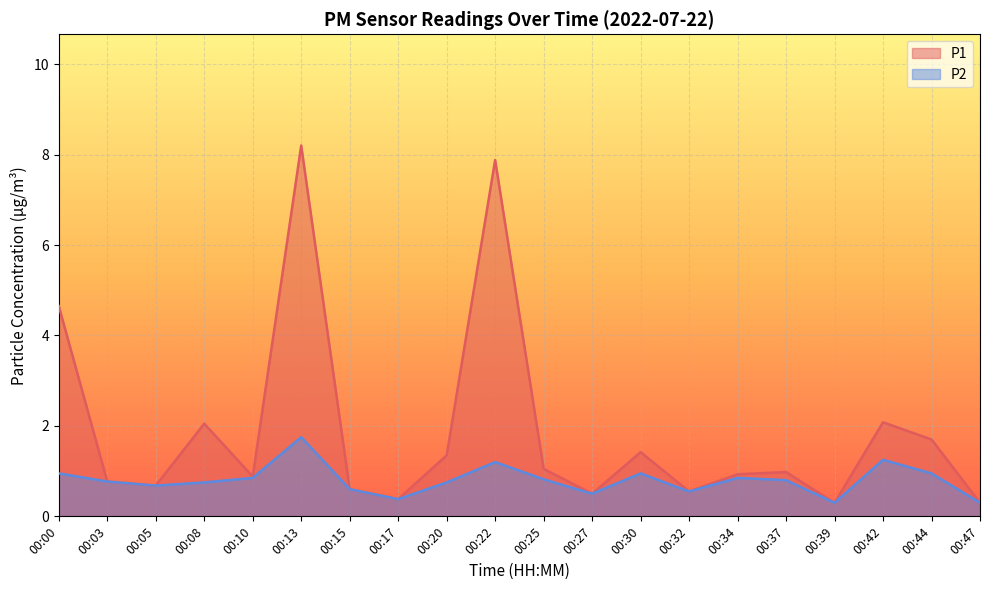

At which category does the chart reach its peak across all series?

00:13